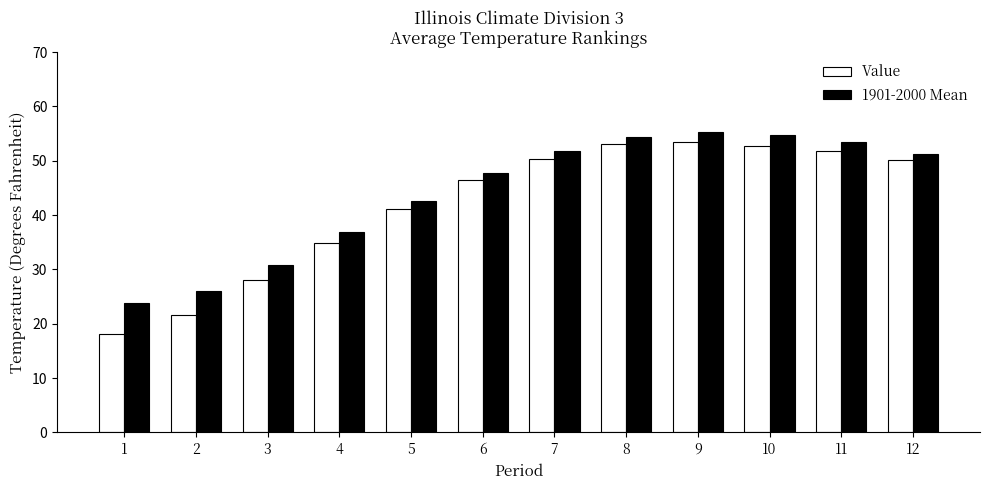

What is the difference between the maximum and minimum values in the 1901-2000 Mean series?

31.4